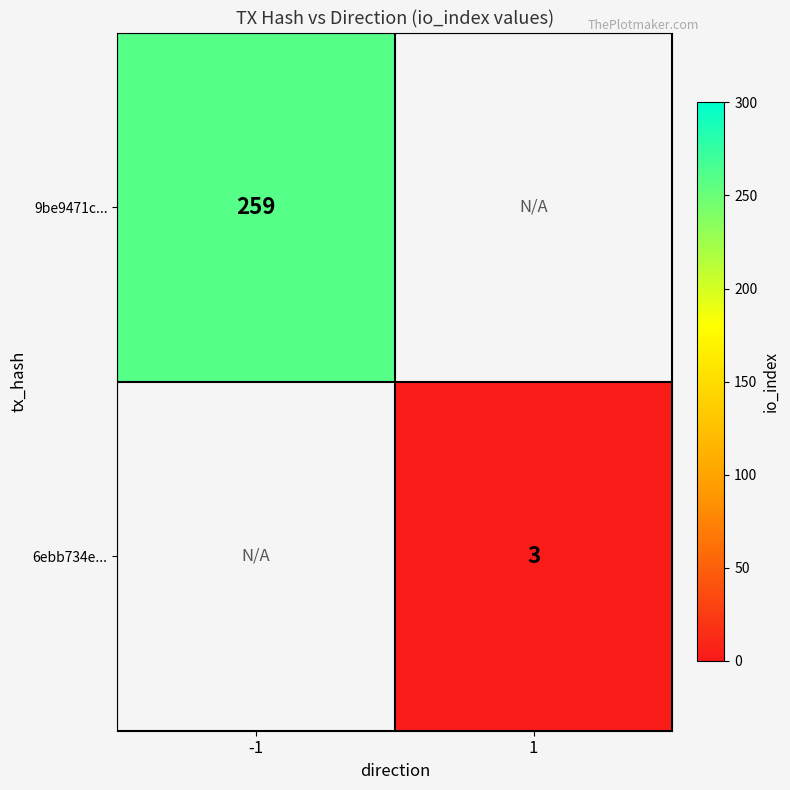

The value of 9be9471c... at -1 is 88. True or false?

False